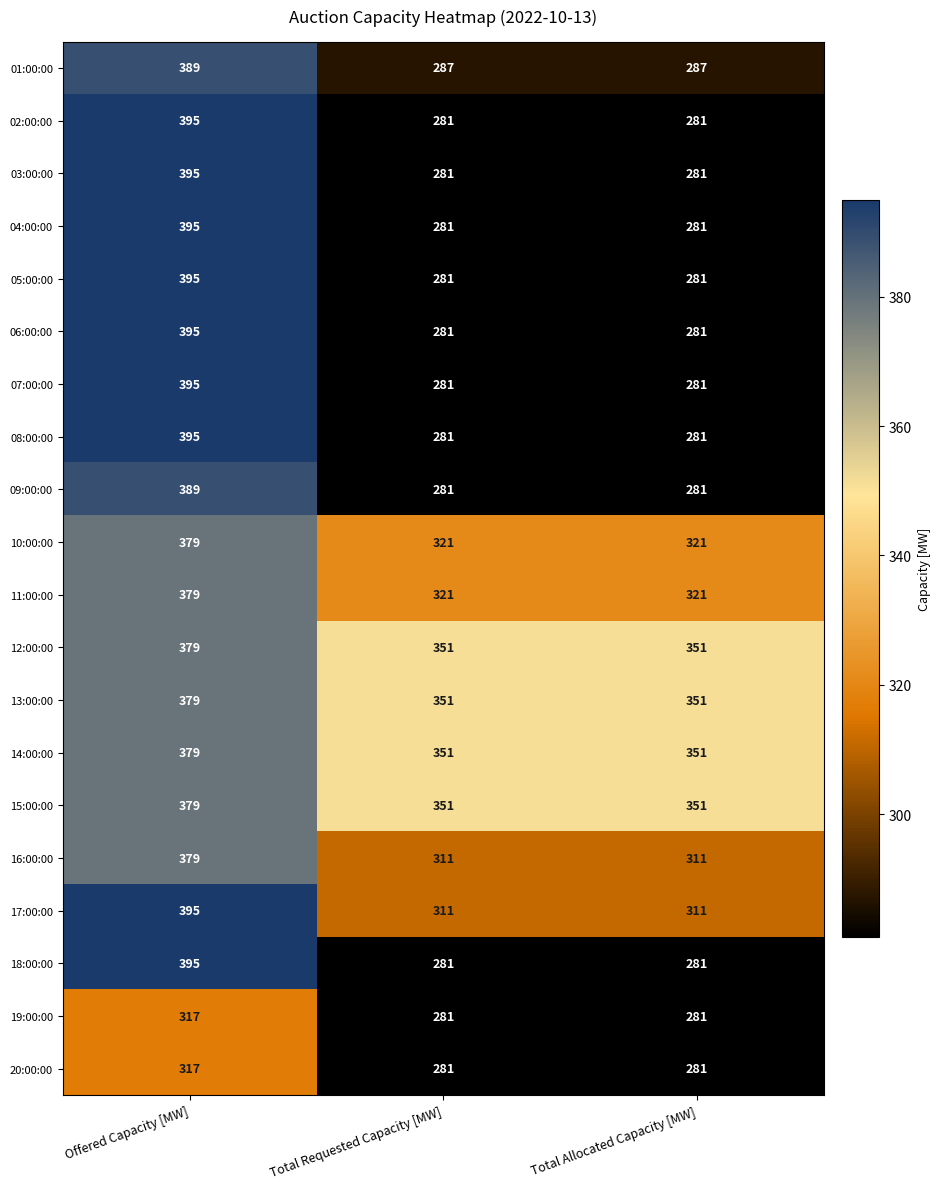

What is the average value of the 03:00:00 series?

319